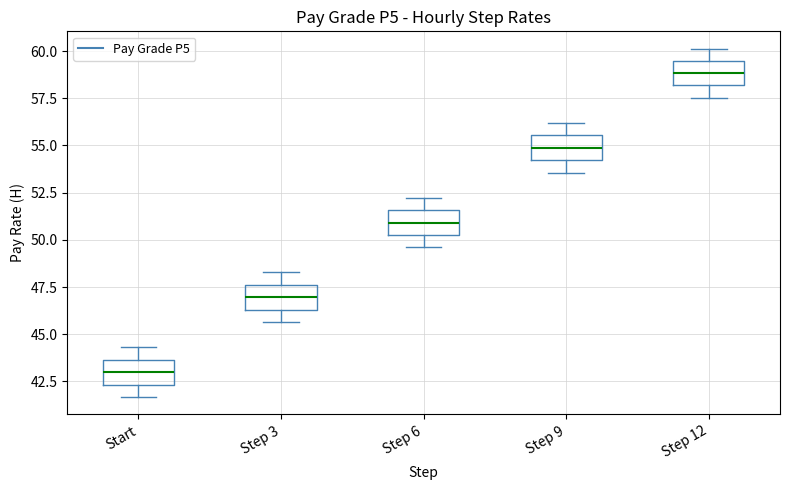

Which box's median line is the highest?

Step 12